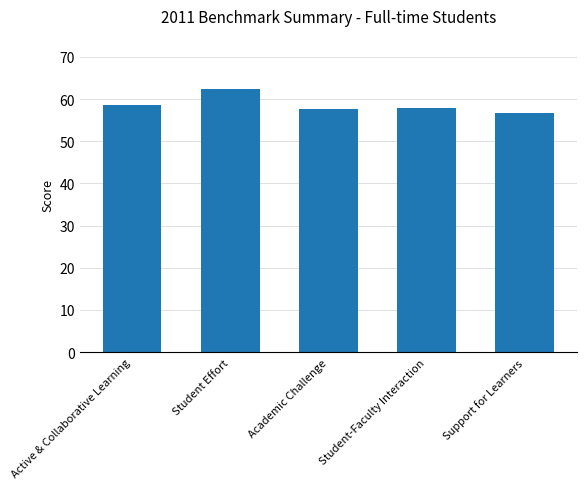

Which label corresponds to the largest value in the chart?

Student Effort